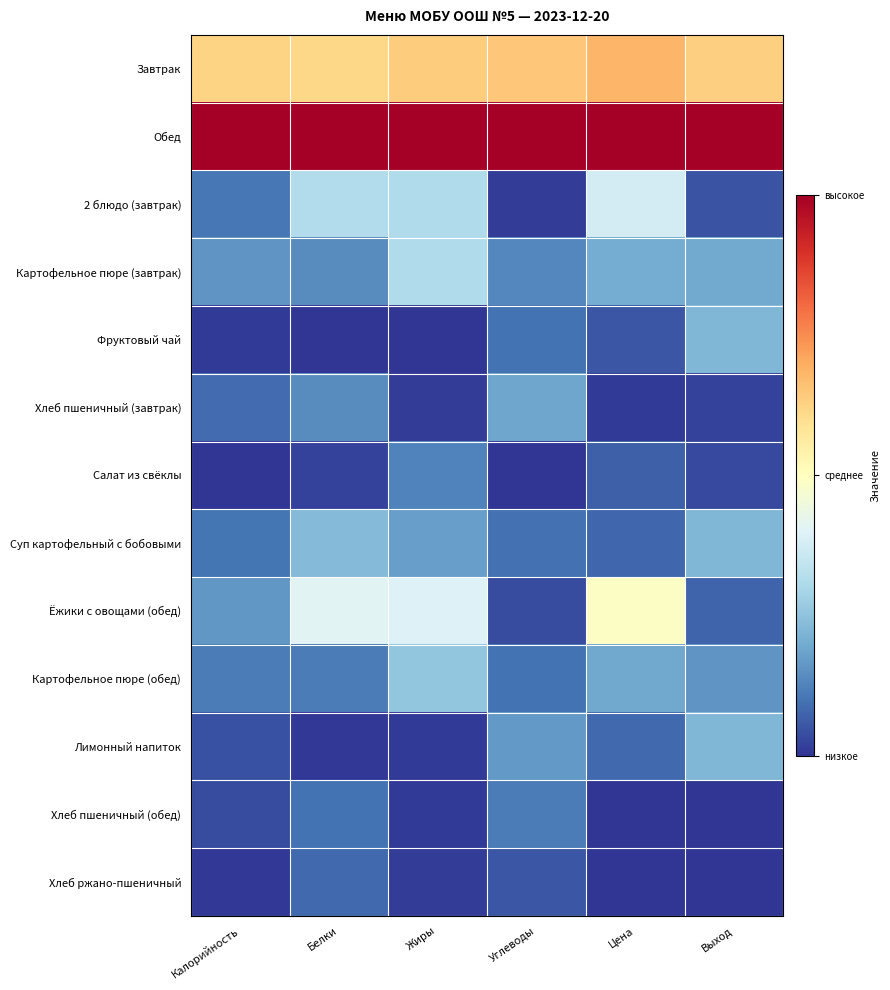

Which category has the lowest value across all series?

Белки